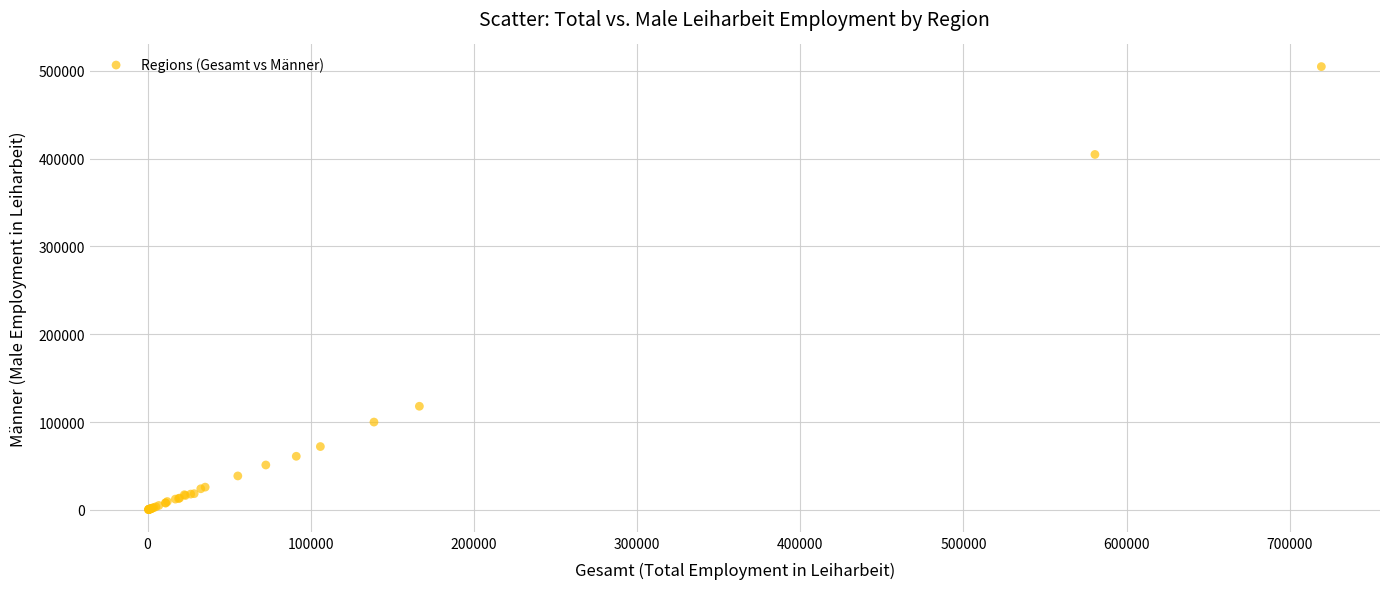

What Y value in the scatter plot is closest to 252478?

118000